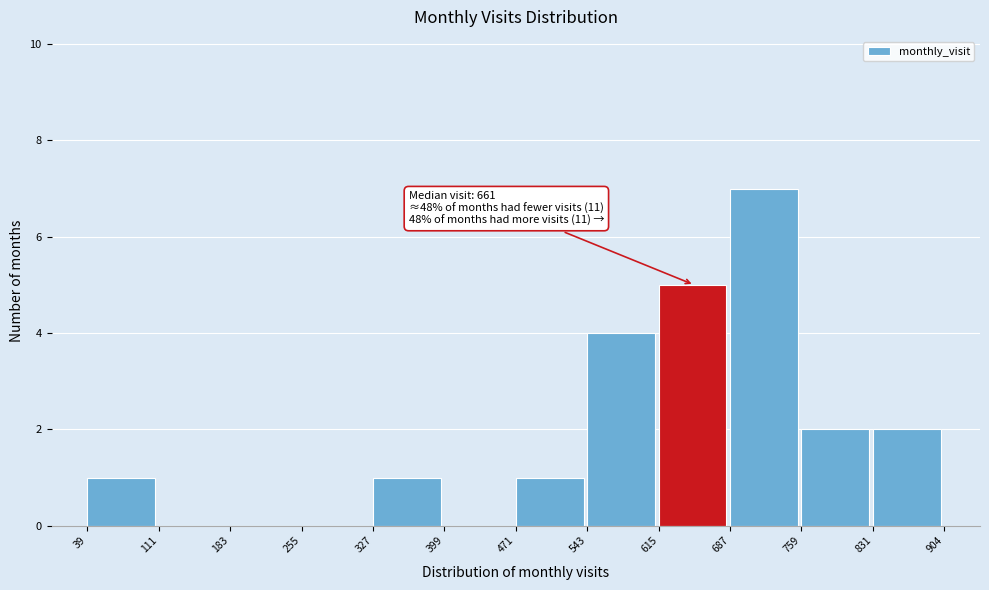

Which range on the x-axis has the tallest bar?

687 to 759